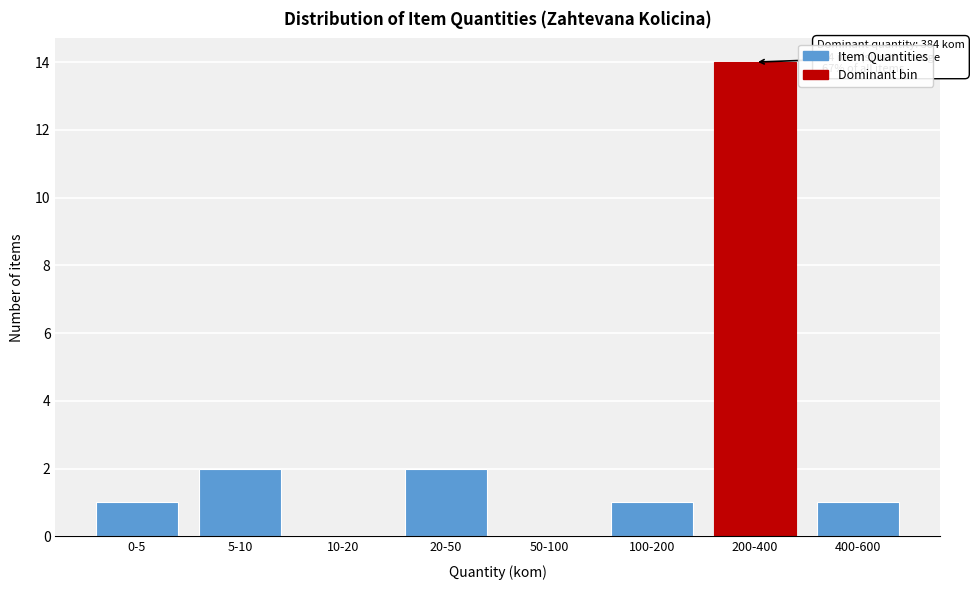

Reading left to right, what are all the values shown in this chart?

0-5=1	5-10=2	10-20=0	20-50=2	50-100=0	100-200=1	200-400=14	400-600=1